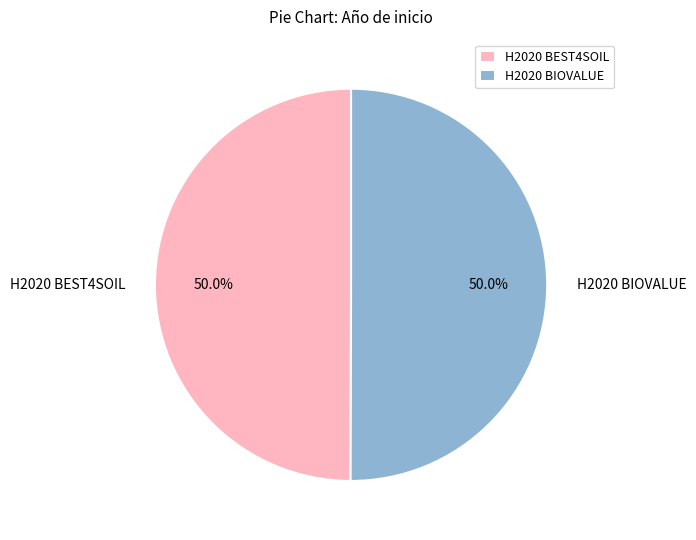

Approximately how many times larger is the value at H2020 BIOVALUE compared to H2020 BEST4SOIL?

1.0